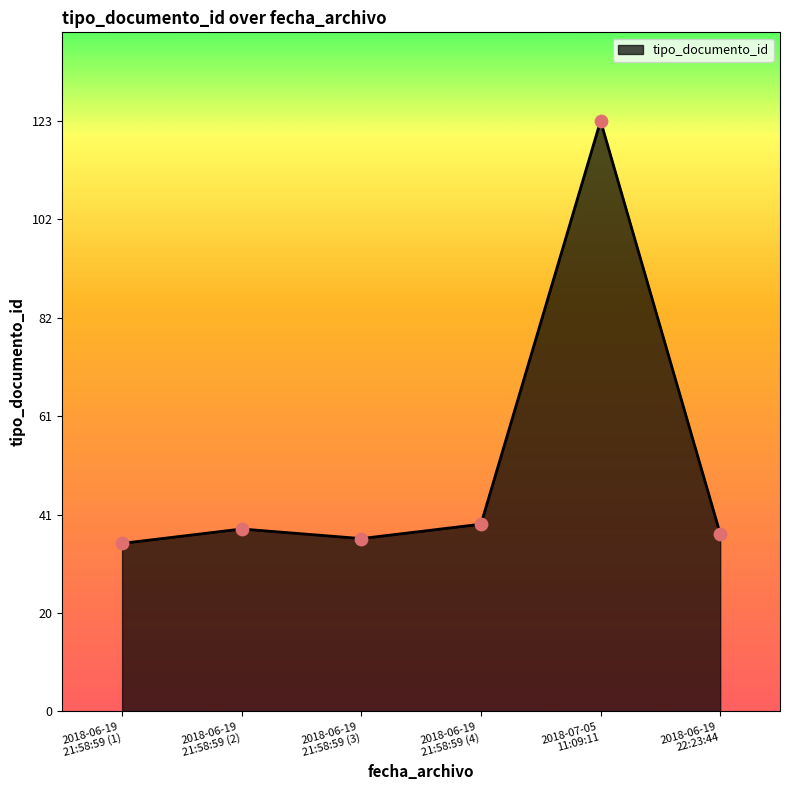

What is the greatest value displayed?

123